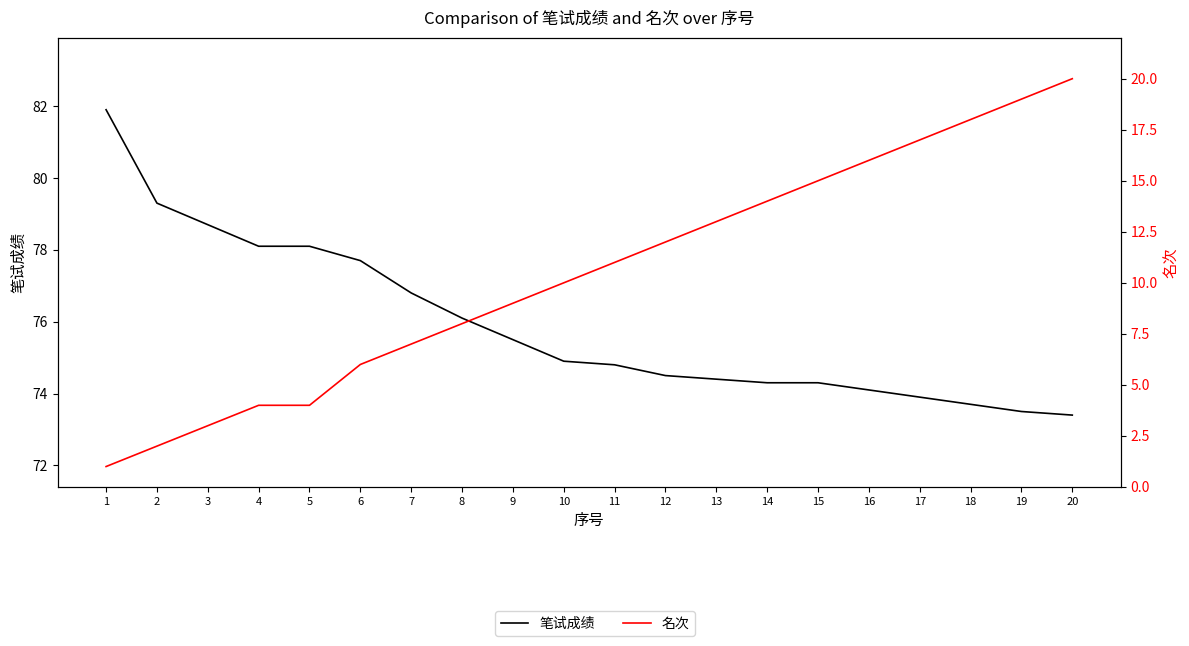

Which label corresponds to the smallest value in the chart?

1